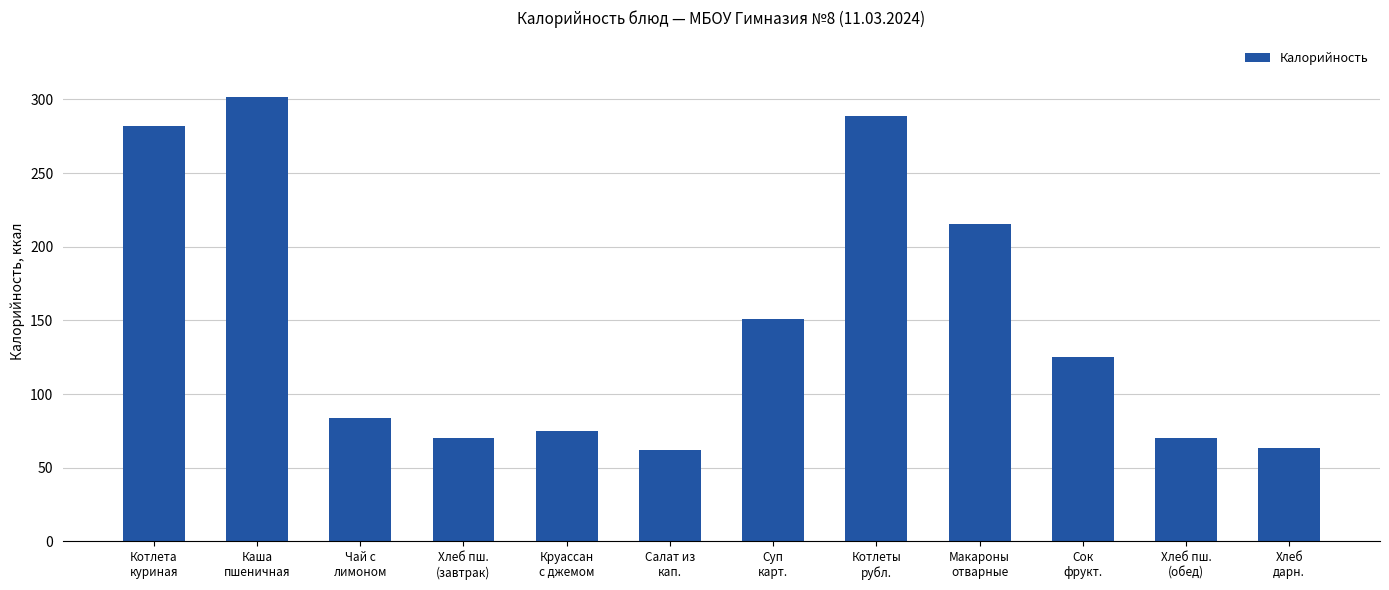

Reading right to left, transcribe all the data shown in this chart.

Хлеб
дарн.=63.6	Хлеб пш.
(обед)=70.5	Сок
фрукт.=125.3	Макароны
отварные=215.4	Котлеты
рубл.=288.4	Суп
карт.=151.2	Салат из
кап.=62.0	Круассан
с джемом=75.2	Хлеб пш.
(завтрак)=70.5	Чай с
лимоном=84.0	Каша
пшеничная=301.5	Котлета
куриная=281.7